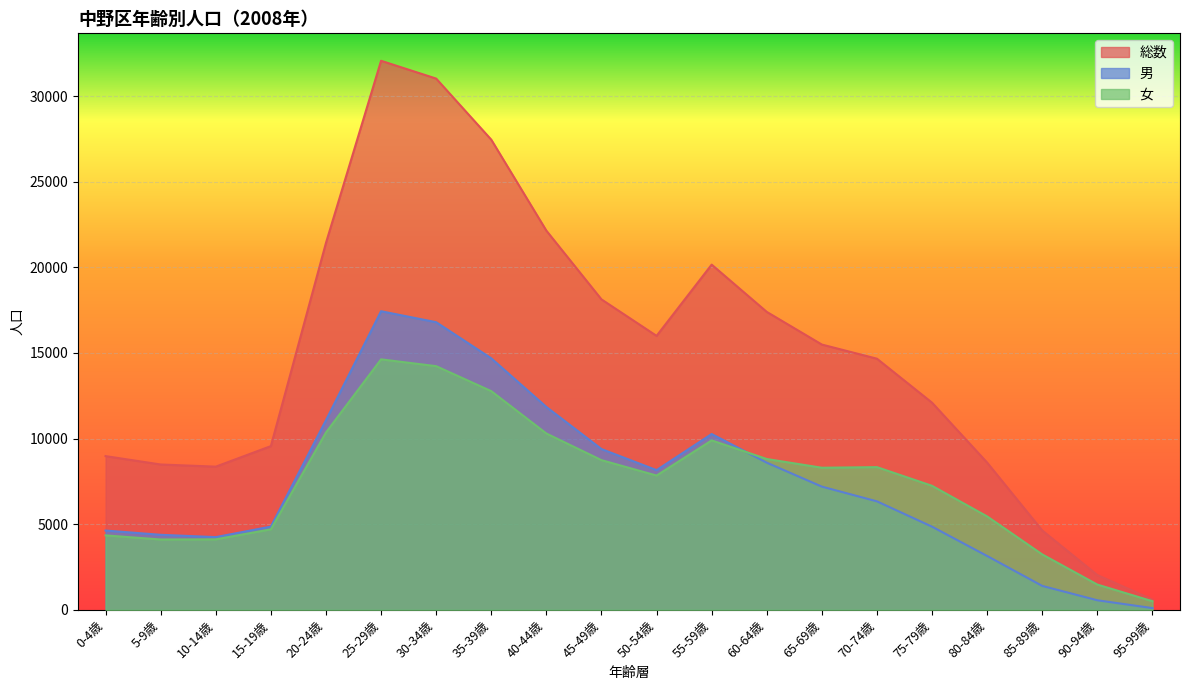

At 60-64歳, list the series in order from smallest to largest.

男, 女, 総数